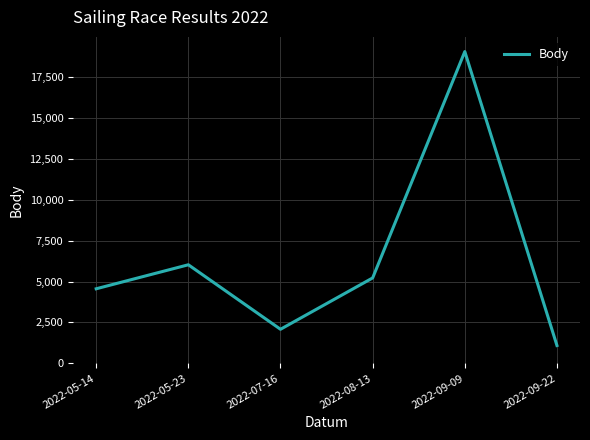

Where is the first local maximum?

2022-05-23